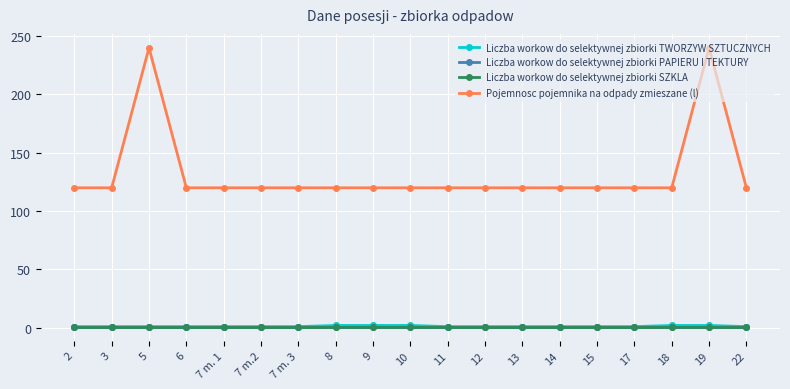

What is the sum of the Liczba workow do selektywnej zbiorki PAPIERU I TEKTURY values at 11 and 15?

2